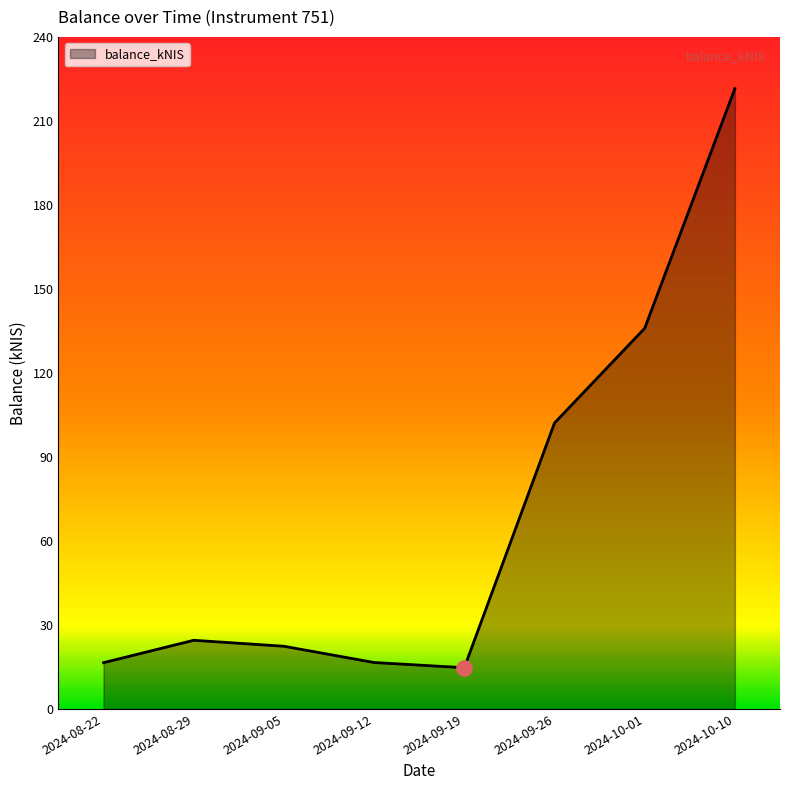

What is the change in value from 2024-09-19 to 2024-09-26?

+87.4